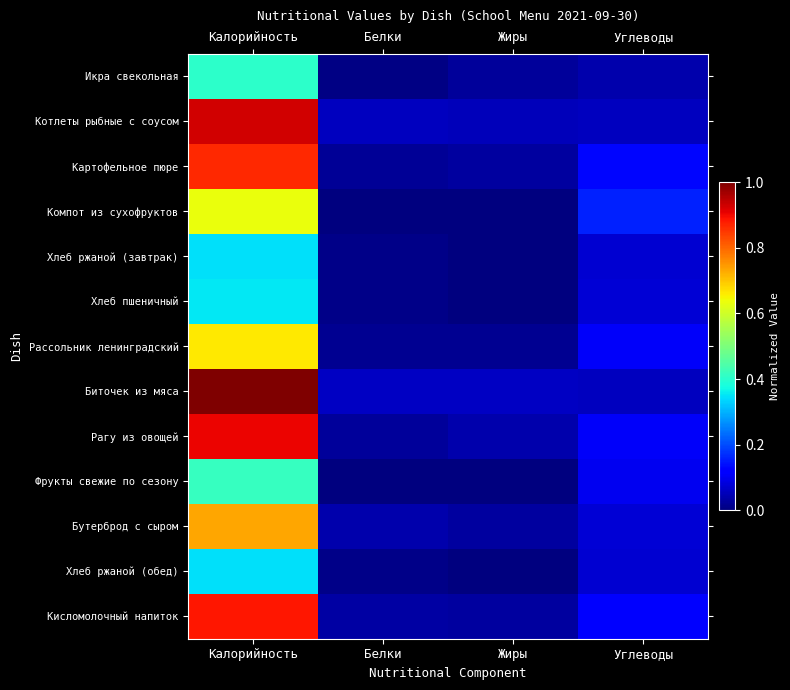

Reading left to right, list all the values displayed in this chart.

Икра свекольная: Калорийность=0.4	Белки=0.0	Жиры=0.0	Углеводы=0.0
Котлеты рыбные с соусом: Калорийность=0.9	Белки=0.1	Жиры=0.1	Углеводы=0.1
Картофельное пюре: Калорийность=0.9	Белки=0.0	Жиры=0.0	Углеводы=0.1
Компот из сухофруктов: Калорийность=0.6	Белки=0.0	Жиры=0.0	Углеводы=0.2
Хлеб ржаной (завтрак): Калорийность=0.3	Белки=0.0	Жиры=0.0	Углеводы=0.1
Хлеб пшеничный: Калорийность=0.4	Белки=0.0	Жиры=0.0	Углеводы=0.1
Рассольник ленинградский: Калорийность=0.7	Белки=0.0	Жиры=0.0	Углеводы=0.1
Биточек из мяса: Калорийность=1.0	Белки=0.1	Жиры=0.1	Углеводы=0.1
Рагу из овощей: Калорийность=0.9	Белки=0.0	Жиры=0.0	Углеводы=0.1
Фрукты свежие по сезону: Калорийность=0.4	Белки=0.0	Жиры=0.0	Углеводы=0.1
Бутерброд с сыром: Калорийность=0.7	Белки=0.0	Жиры=0.0	Углеводы=0.1
Хлеб ржаной (обед): Калорийность=0.3	Белки=0.0	Жиры=0.0	Углеводы=0.1
Кисломолочный напиток: Калорийность=0.9	Белки=0.0	Жиры=0.0	Углеводы=0.1